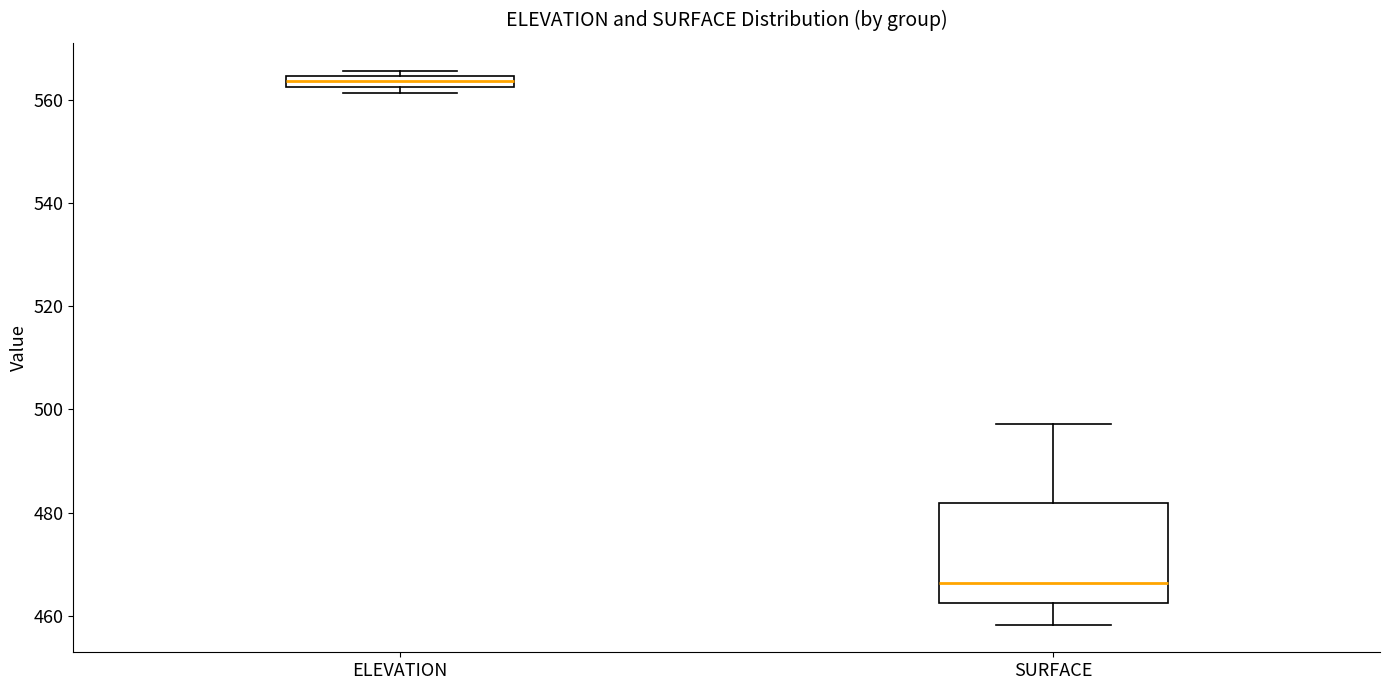

Comparing the boxes themselves (not the whiskers), which one is the tallest?

SURFACE